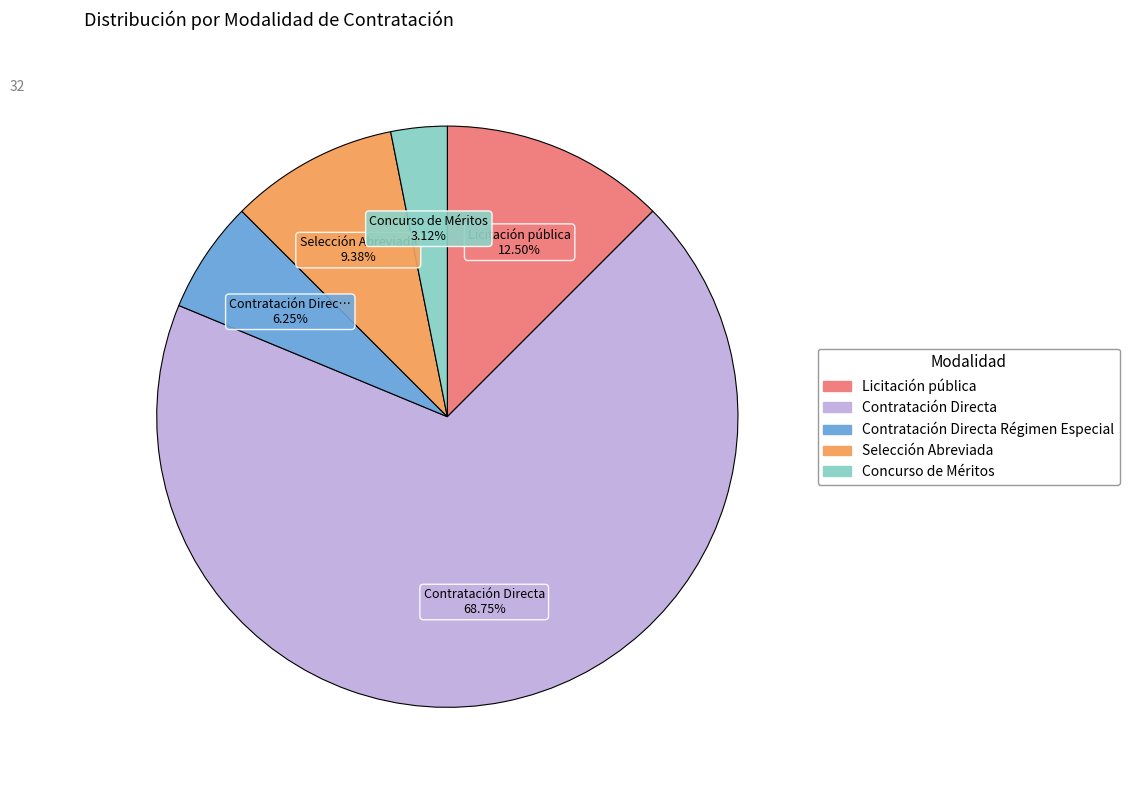

To the nearest percent, what is the average slice percentage?

20%